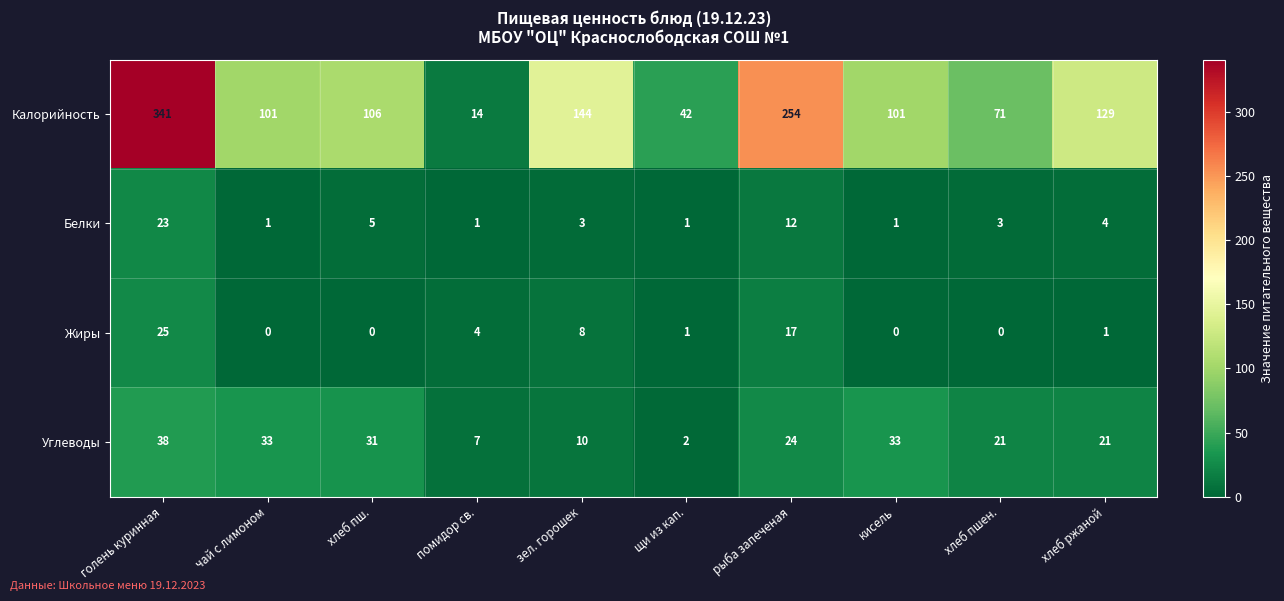

Rank the series by their maximum value, from lowest to highest.

Белки, Жиры, Углеводы, Калорийность